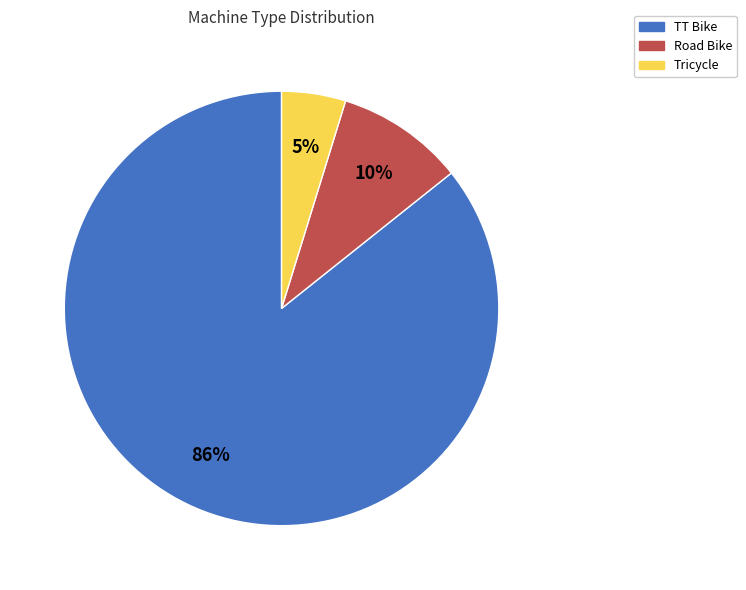

To the nearest percent, what is the average slice percentage?

33%